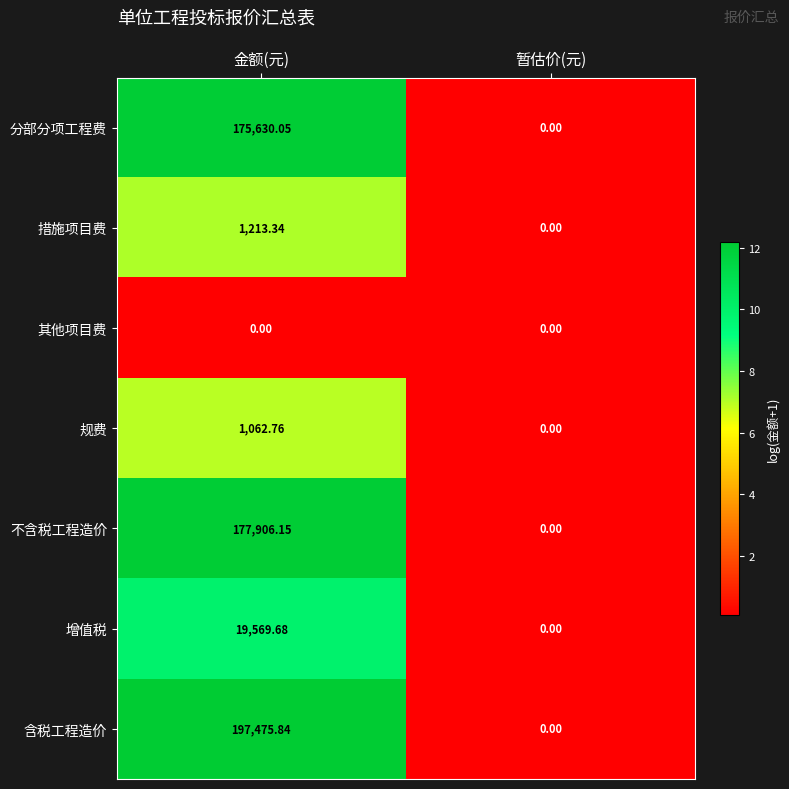

Which category has the lowest value in the 含税工程造价 series?

暂估价(元)